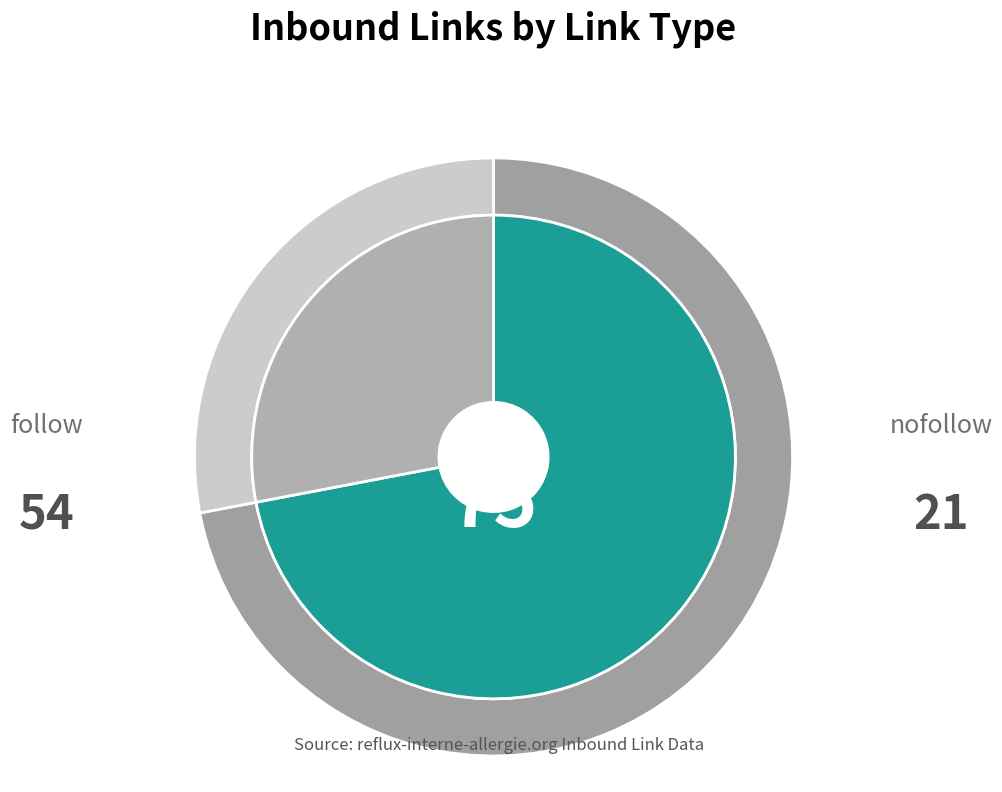

What is the largest slice in the pie chart?

follow